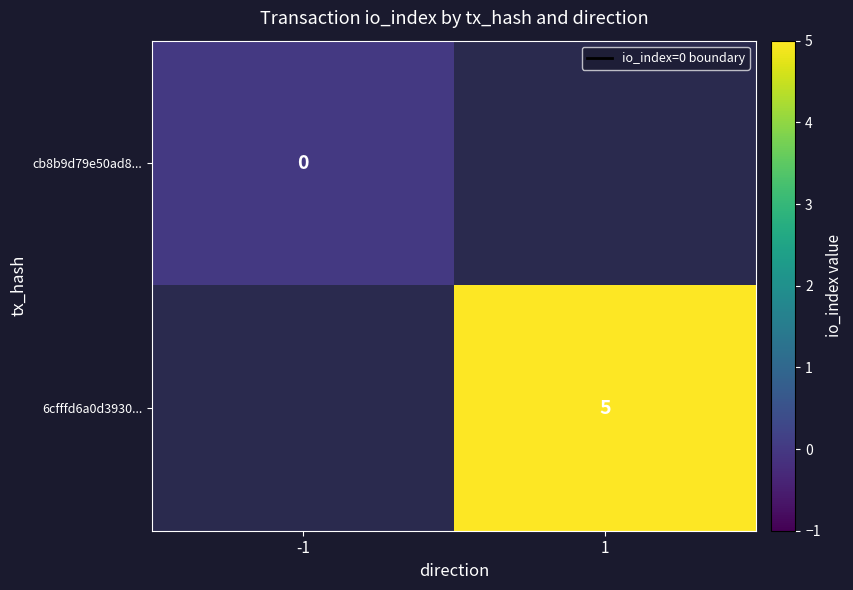

True or false: 6cfffd6a0d3930... has a value of 5 at 1.

True